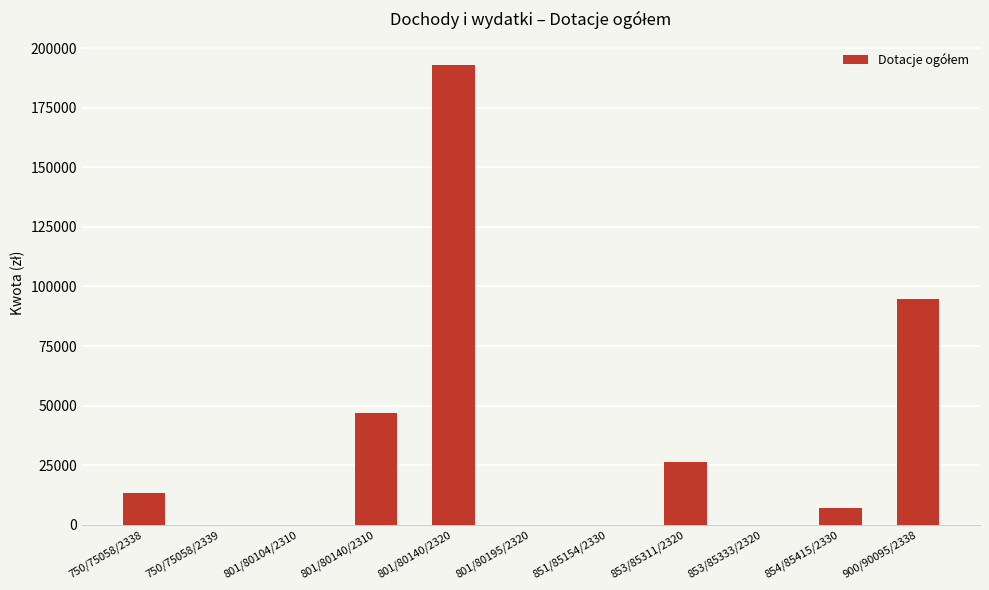

Are the bars horizontal?

No